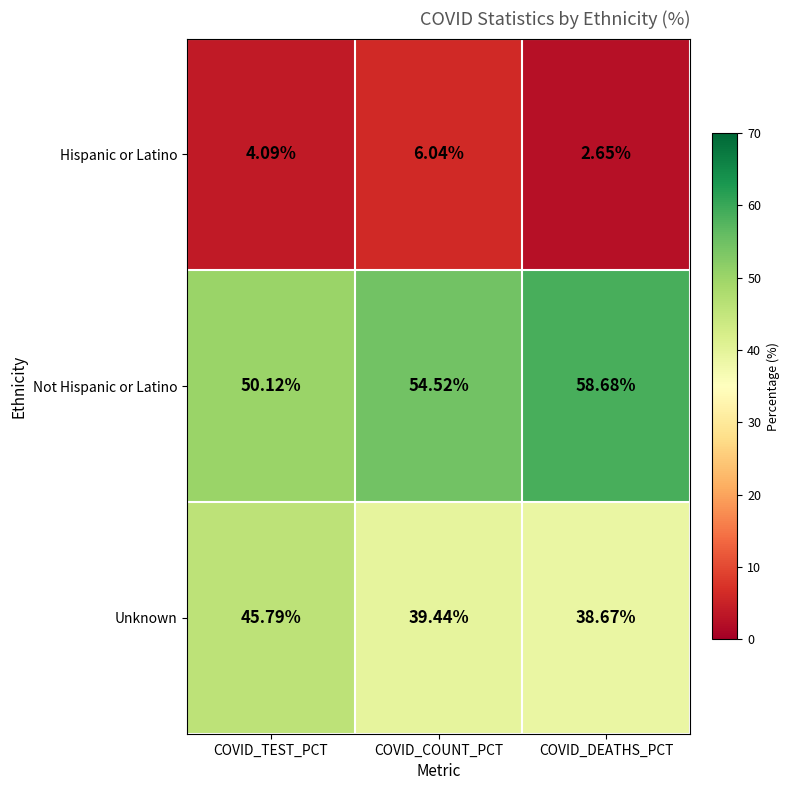

At how many categories does at least one series exceed 33?

3